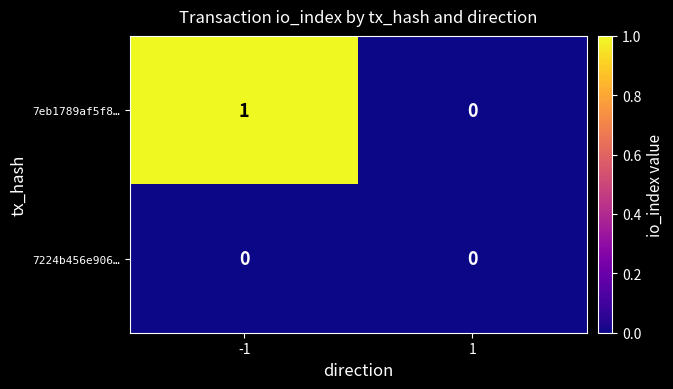

The value of 7eb1789af5f8… at 1 is 1. True or false?

False